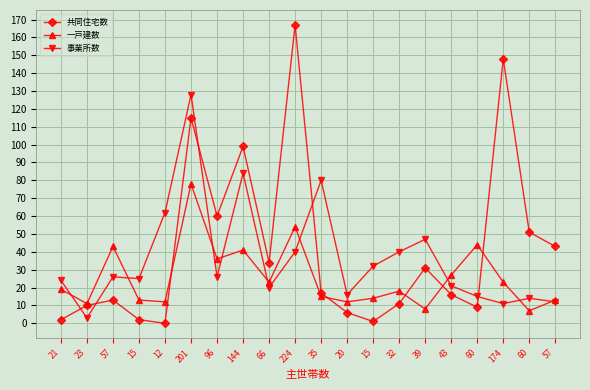

What is the average value of the 共同住宅数 series?

42